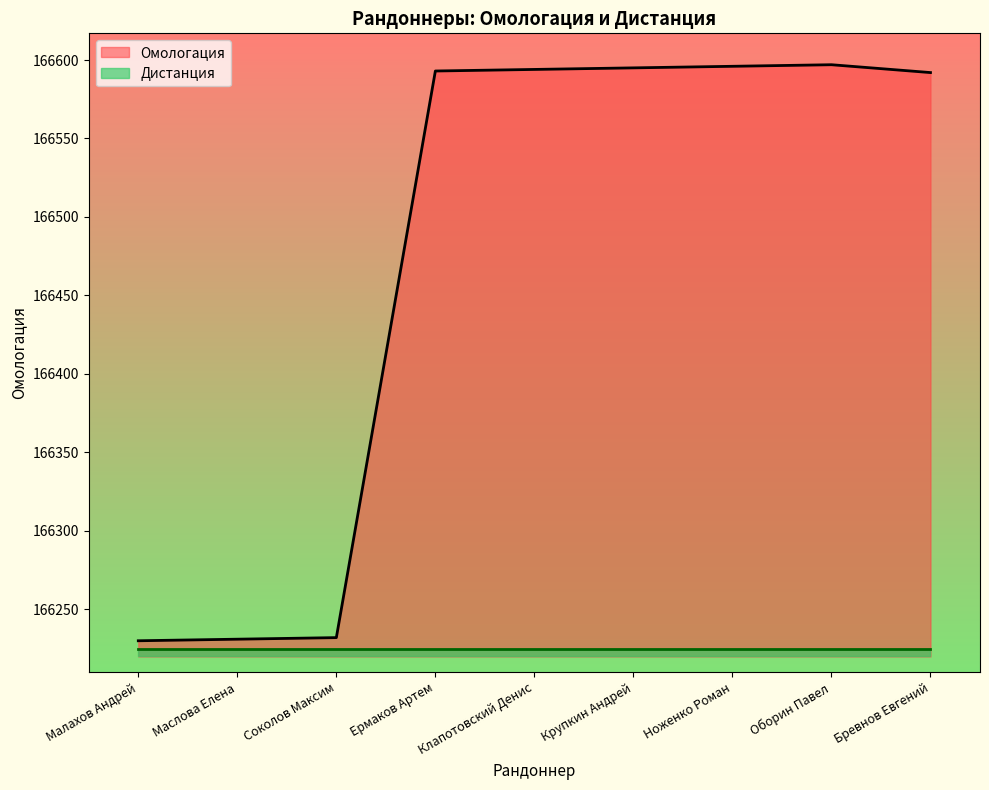

Does the chart have visible grid lines?

No